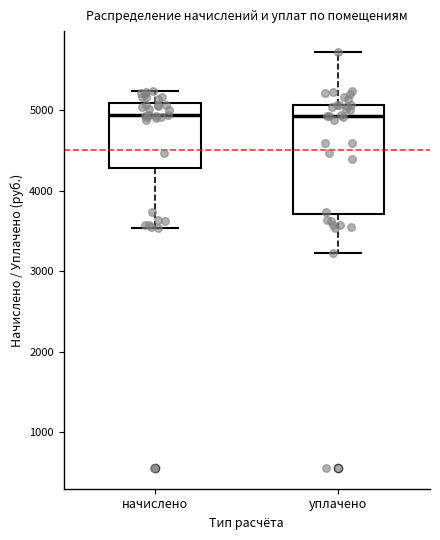

Reading left to right, read every box against the y-axis: the position of its median line, the range the box covers, and the ends of its whiskers. The values are not printed on the chart, so give them approximately, as read against the axis.

начислено: median 4900, box 4300 to 5100, whiskers 3500 to 5200
уплачено: median 4900, box 3700 to 5100, whiskers 3200 to 5700